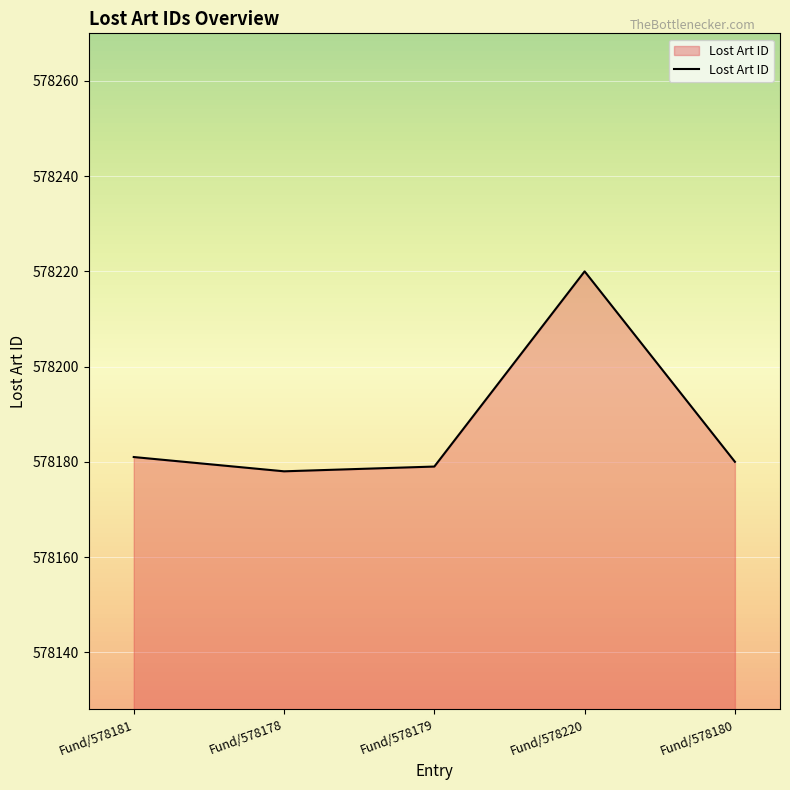

What is the difference between the maximum and second lowest values?

41